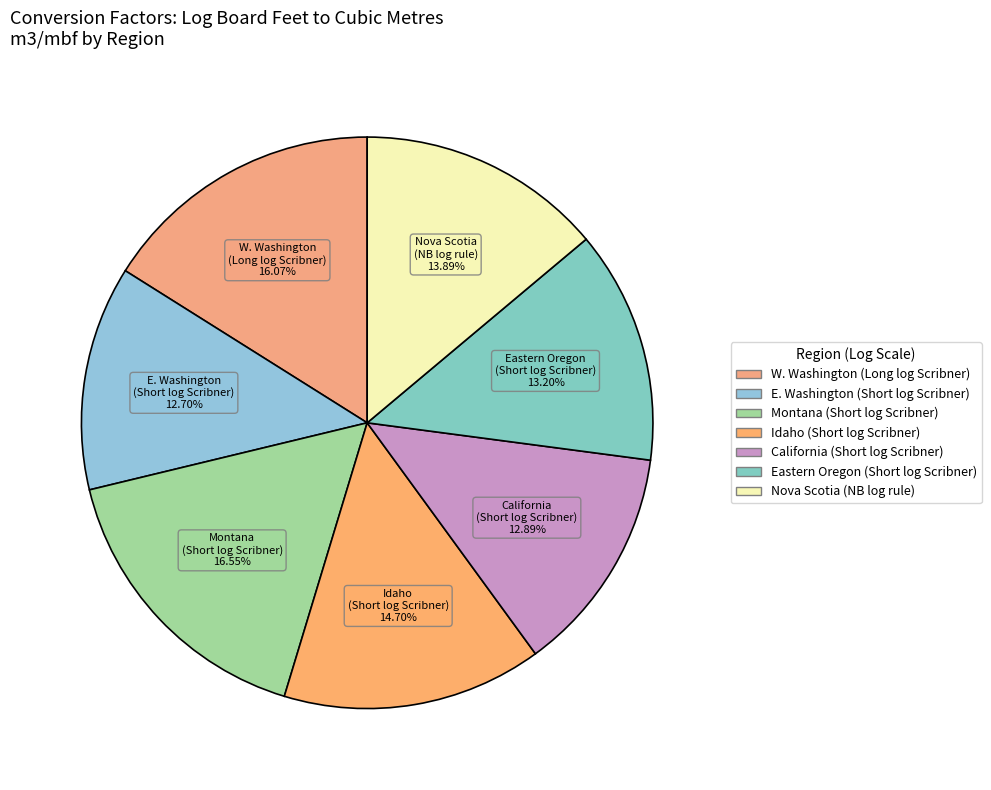

How many segments does this pie chart have?

7